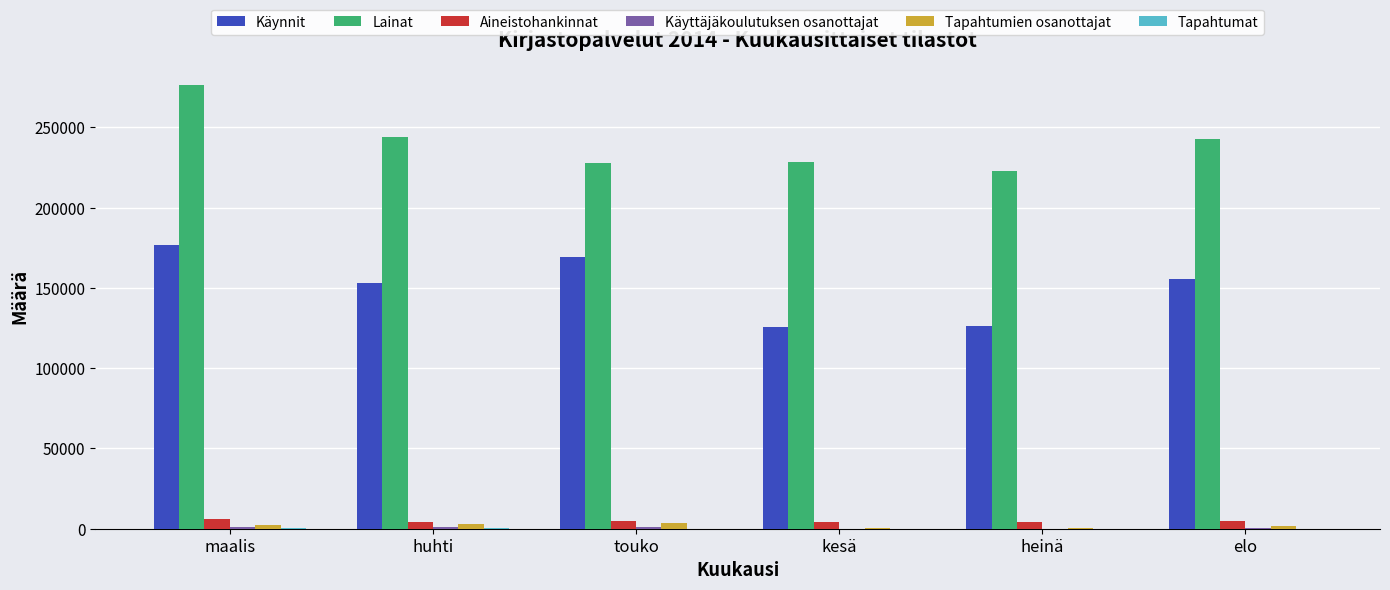

Which series has the largest total across all categories?

Lainat